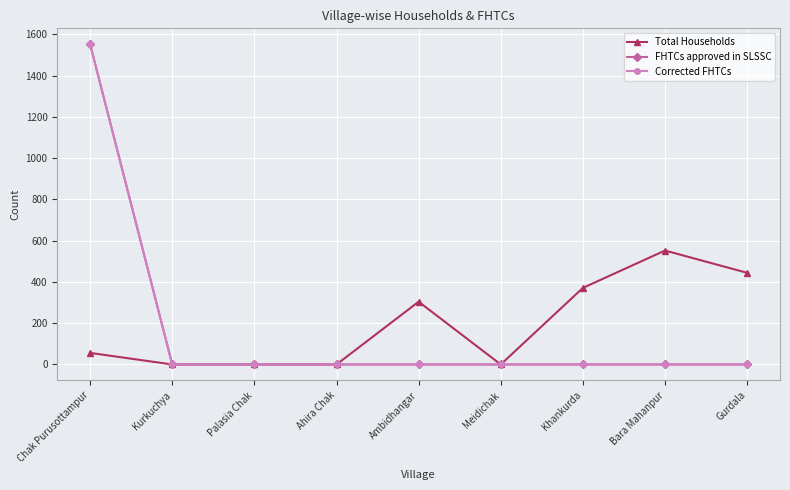

True or false: FHTCs approved in SLSSC and Corrected FHTCs intersect in this chart.

False